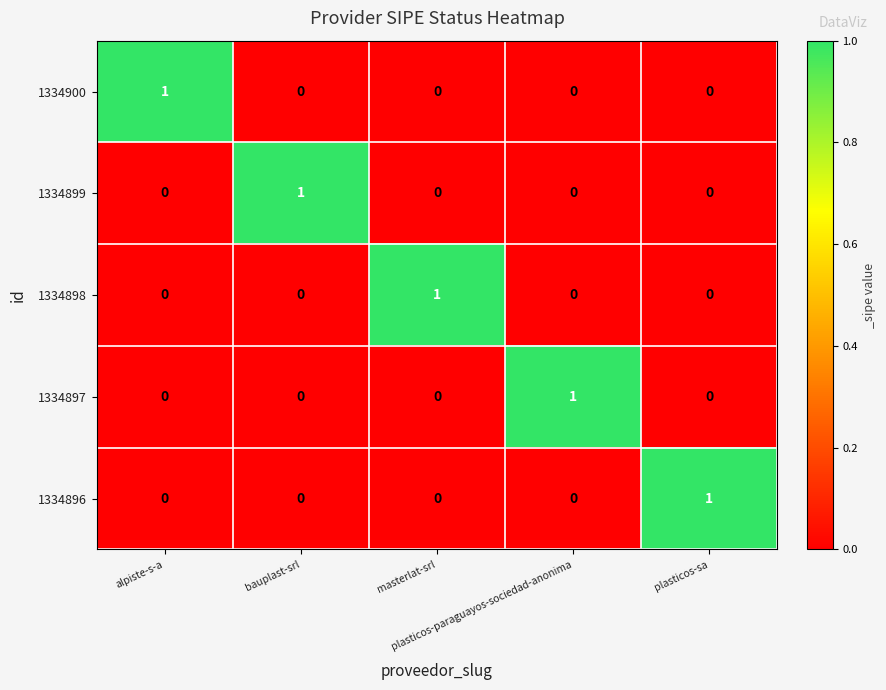

At how many categories does at least one series exceed 0?

5